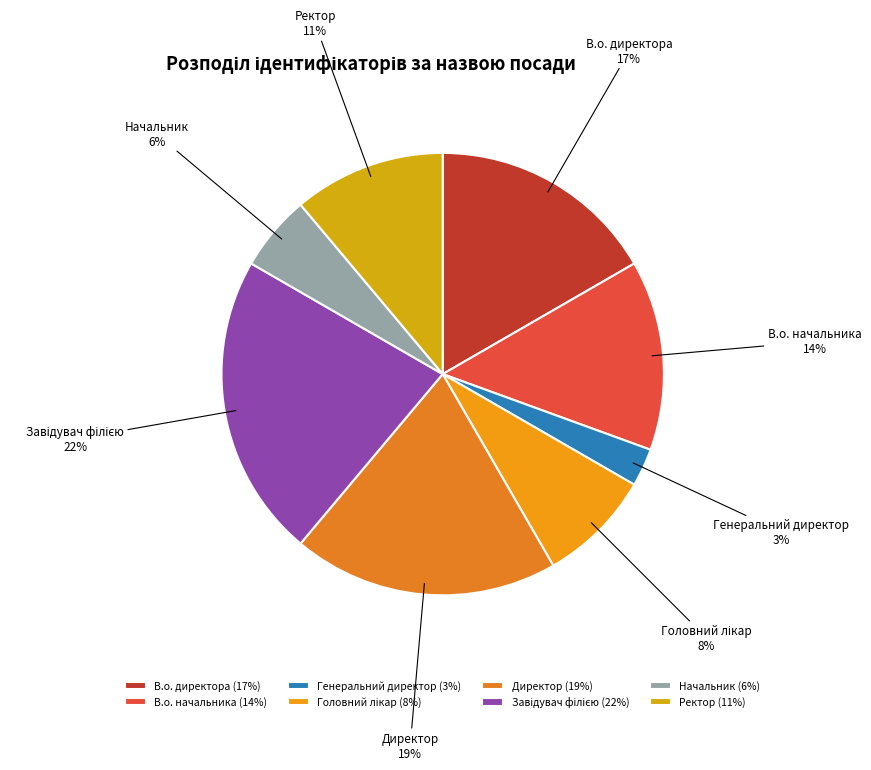

Is Директор the majority of the pie?

No